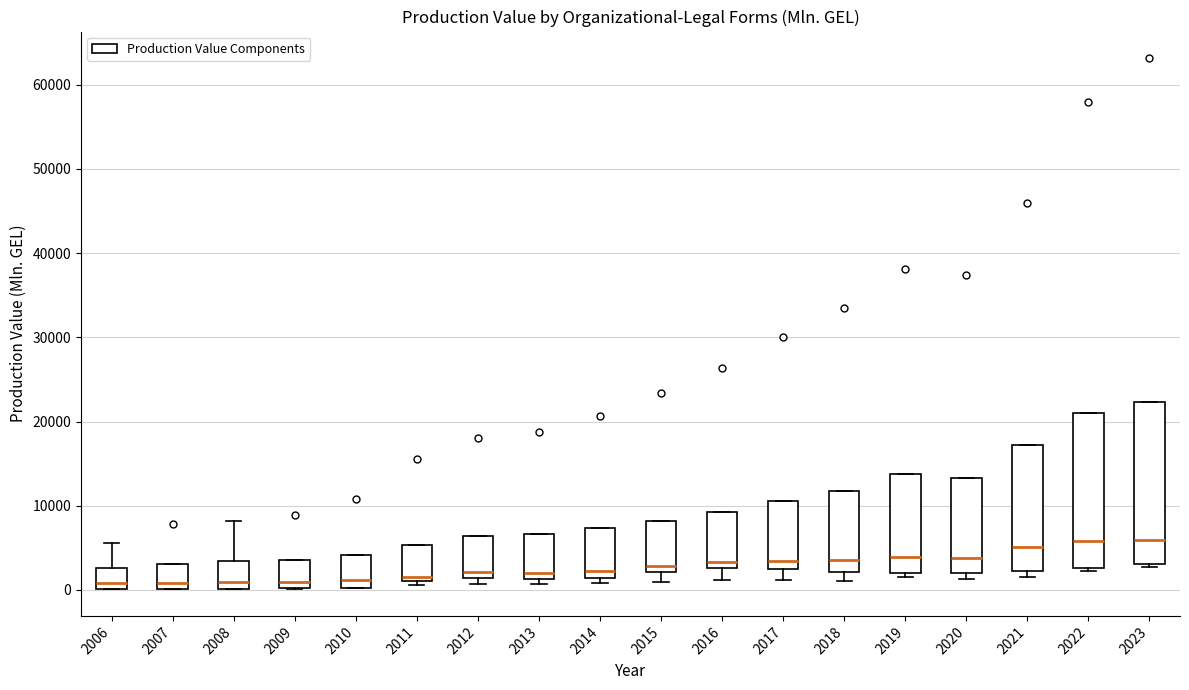

Reading left to right, transcribe this box plot: for each box, give where its median line is, the range the box spans, and where its two whiskers end, as read against the y-axis. The values are not printed on the chart, so give them approximately, as read against the axis.

2006: median 1000, box 0 to 3000, whiskers 0 to 6000
2007: median 1000, box 0 to 3000, whiskers 0 to 3000
2008: median 1000, box 0 to 3000, whiskers 0 to 8000
2009: median 1000, box 0 to 4000, whiskers 0 to 4000
2010: median 1000, box 0 to 4000, whiskers 0 to 4000
2011: median 2000, box 1000 to 5000, whiskers 1000 (just below the box's lower edge) to 5000
2012: median 2000, box 1000 to 6000, whiskers 1000 (just below the box's lower edge) to 6000
2013: median 2000, box 1000 to 7000, whiskers 1000 (just below the box's lower edge) to 7000
2014: median 2000, box 1000 to 7000, whiskers 1000 (just below the box's lower edge) to 7000
2015: median 3000, box 2000 to 8000, whiskers 1000 to 8000
2016: median 3000 (just above the box's lower edge), box 3000 to 9000, whiskers 1000 to 9000
2017: median 3000, box 2000 to 11000, whiskers 1000 to 11000
2018: median 4000, box 2000 to 12000, whiskers 1000 to 12000
2019: median 4000, box 2000 to 14000, whiskers 1000 to 14000
2020: median 4000, box 2000 to 13000, whiskers 1000 to 13000
2021: median 5000, box 2000 to 17000, whiskers 2000 (just below the box's lower edge) to 17000
2022: median 6000, box 3000 to 21000, whiskers 2000 to 21000
2023: median 6000, box 3000 to 22000, whiskers 3000 (just below the box's lower edge) to 22000